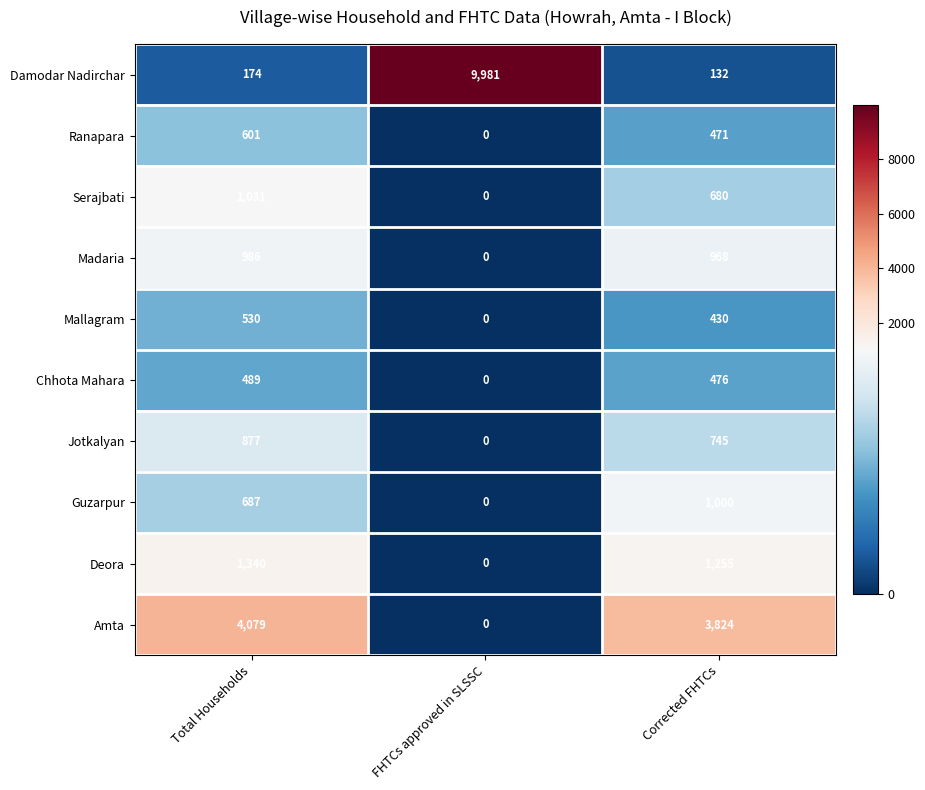

Reading right to left, transcribe all the data shown in this chart.

Damodar Nadirchar: Corrected FHTCs=132	FHTCs approved in SLSSC=9981	Total Households=174
Ranapara: Corrected FHTCs=471	FHTCs approved in SLSSC=0	Total Households=601
Serajbati: Corrected FHTCs=680	FHTCs approved in SLSSC=0	Total Households=1031
Madaria: Corrected FHTCs=968	FHTCs approved in SLSSC=0	Total Households=986
Mallagram: Corrected FHTCs=430	FHTCs approved in SLSSC=0	Total Households=530
Chhota Mahara: Corrected FHTCs=476	FHTCs approved in SLSSC=0	Total Households=489
Jotkalyan: Corrected FHTCs=745	FHTCs approved in SLSSC=0	Total Households=877
Guzarpur: Corrected FHTCs=1000	FHTCs approved in SLSSC=0	Total Households=687
Deora: Corrected FHTCs=1255	FHTCs approved in SLSSC=0	Total Households=1340
Amta: Corrected FHTCs=3824	FHTCs approved in SLSSC=0	Total Households=4079